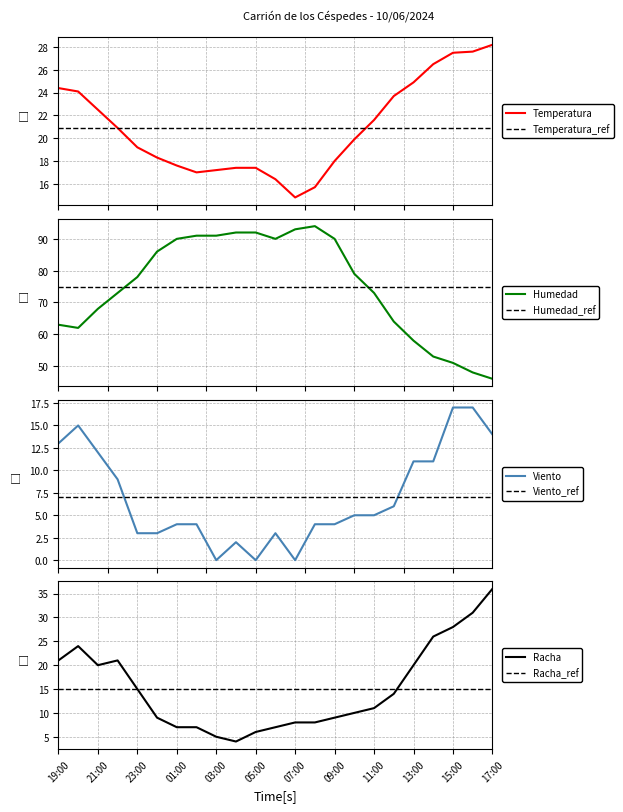

Reading left to right, extract all data points from this chart.

Temperatura: 19:00=24.4	20:00=24.1	21:00=22.5	22:00=20.9	23:00=19.2	00:00=18.3	01:00=17.6	02:00=17.0	03:00=17.2	04:00=17.4	05:00=17.4	06:00=16.4	07:00=14.8	08:00=15.7	09:00=18.0	10:00=19.9	11:00=21.6	12:00=23.7	13:00=24.9	14:00=26.5	15:00=27.5	16:00=27.6	17:00=28.2
Humedad: 19:00=63.0	20:00=62.0	21:00=68.0	22:00=73.0	23:00=78.0	00:00=86.0	01:00=90.0	02:00=91.0	03:00=91.0	04:00=92.0	05:00=92.0	06:00=90.0	07:00=93.0	08:00=94.0	09:00=90.0	10:00=79.0	11:00=73.0	12:00=64.0	13:00=58.0	14:00=53.0	15:00=51.0	16:00=48.0	17:00=46.0
Viento: 19:00=13.0	20:00=15.0	21:00=12.0	22:00=9.0	23:00=3.0	00:00=3.0	01:00=4.0	02:00=4.0	03:00=0.0	04:00=2.0	05:00=0.0	06:00=3.0	07:00=0.0	08:00=4.0	09:00=4.0	10:00=5.0	11:00=5.0	12:00=6.0	13:00=11.0	14:00=11.0	15:00=17.0	16:00=17.0	17:00=14.0
Racha: 19:00=21.0	20:00=24.0	21:00=20.0	22:00=21.0	23:00=15.0	00:00=9.0	01:00=7.0	02:00=7.0	03:00=5.0	04:00=4.0	05:00=6.0	06:00=7.0	07:00=8.0	08:00=8.0	09:00=9.0	10:00=10.0	11:00=11.0	12:00=14.0	13:00=20.0	14:00=26.0	15:00=28.0	16:00=31.0	17:00=36.0